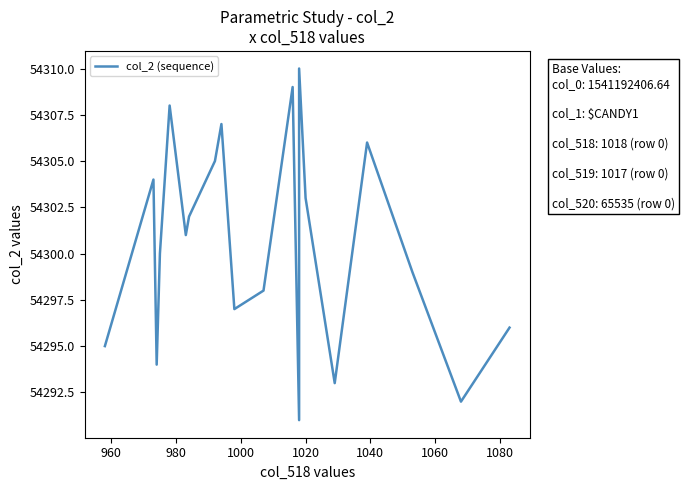

True or false: there are more than 2 points higher than both neighbors.

True